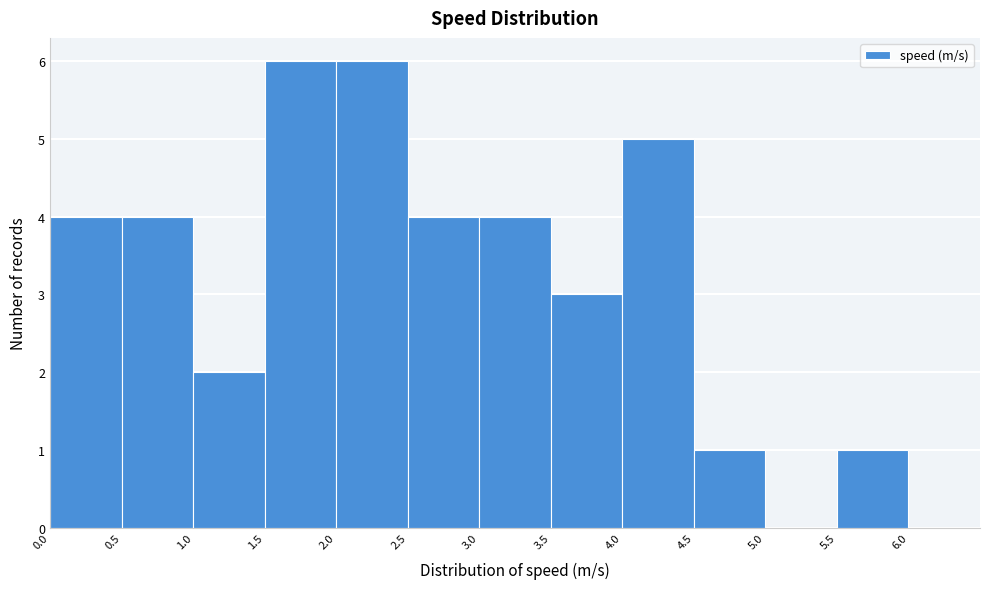

What is the height of the bar covering 2.0 to 2.5 on the x-axis? The values are not printed on the chart, so give them approximately, as read against the axis.

6